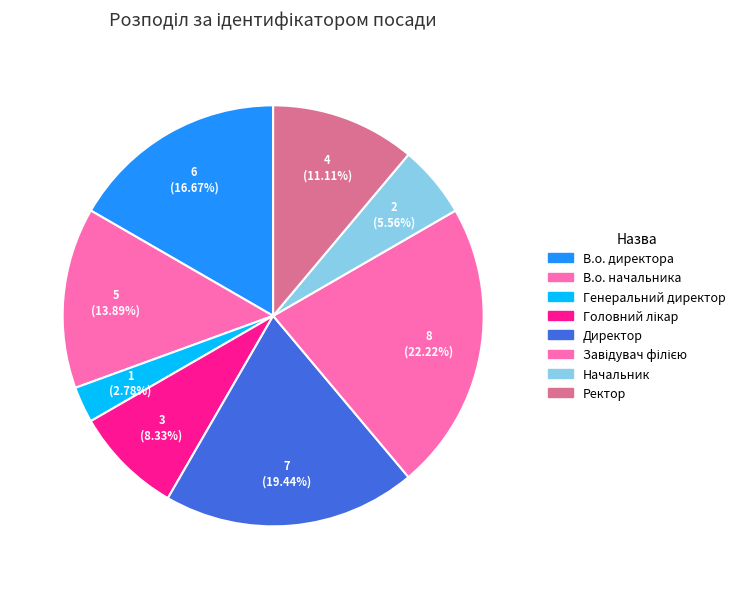

How many segments does this pie chart have?

8